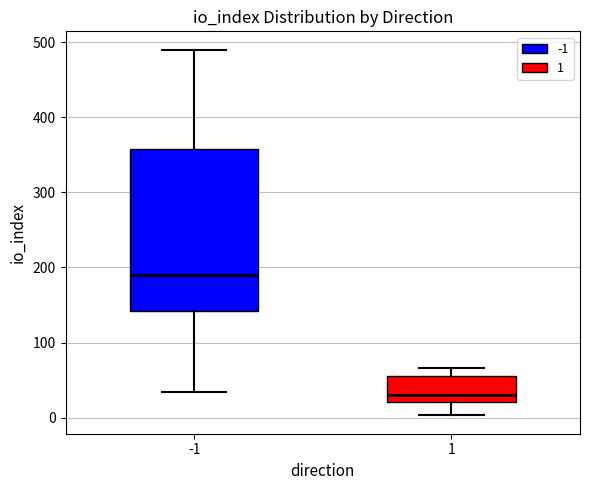

Where does the median line of the box at x = -1 sit on the y-axis? The values are not printed on the chart, so give them approximately, as read against the axis.

190